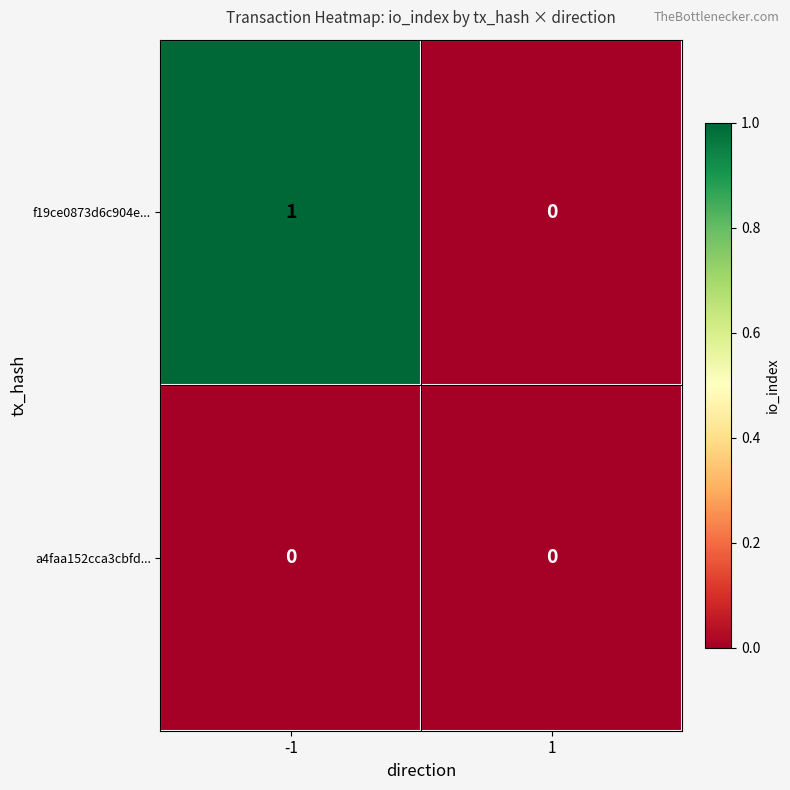

Which series has the largest range (max minus min)?

f19ce0873d6c904e...